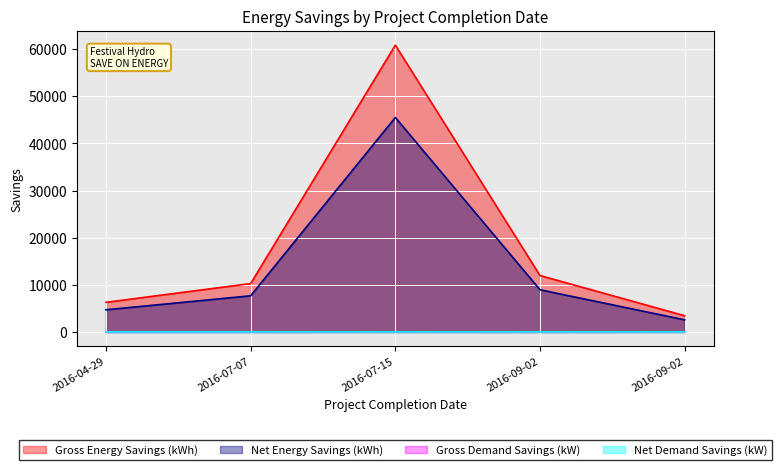

At 2016-04-29, list the series in order from smallest to largest.

Net Demand Savings (kW), Gross Demand Savings (kW), Net Energy Savings (kWh), Gross Energy Savings (kWh)